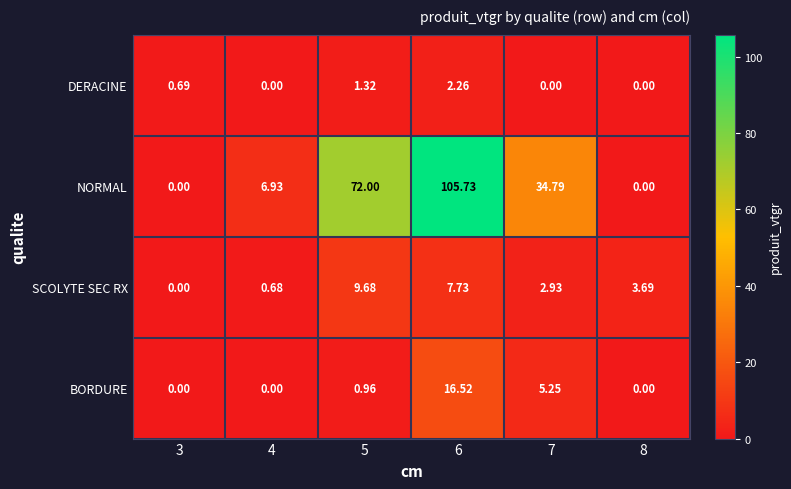

How many values in the NORMAL series are below 34?

3